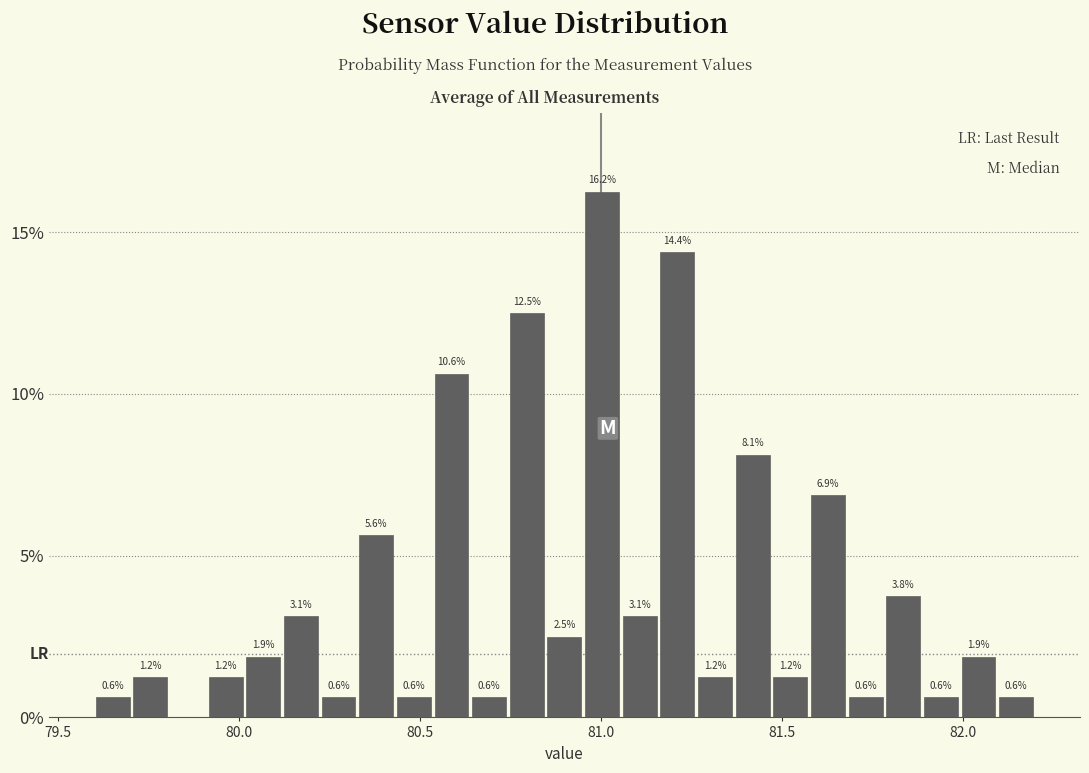

Around what value on the x-axis is the tallest bar? Give the approximate position of its centre, as read against the axis.

81.00